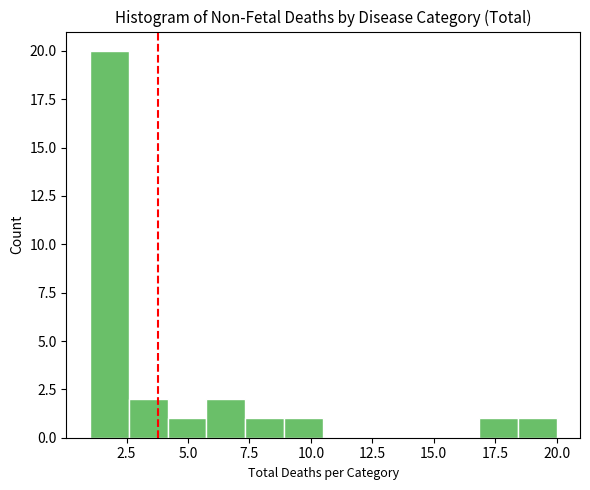

Around what value on the x-axis is the tallest bar? Give the approximate position of its centre, as read against the axis.

2.0